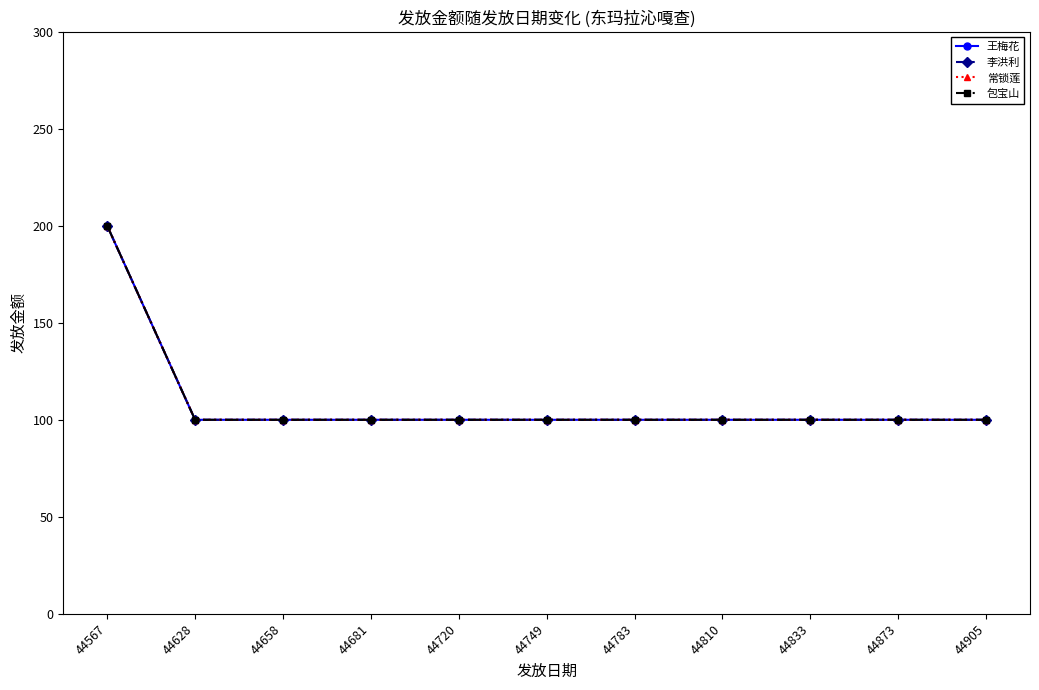

Is this an area chart (filled region under the line)?

No